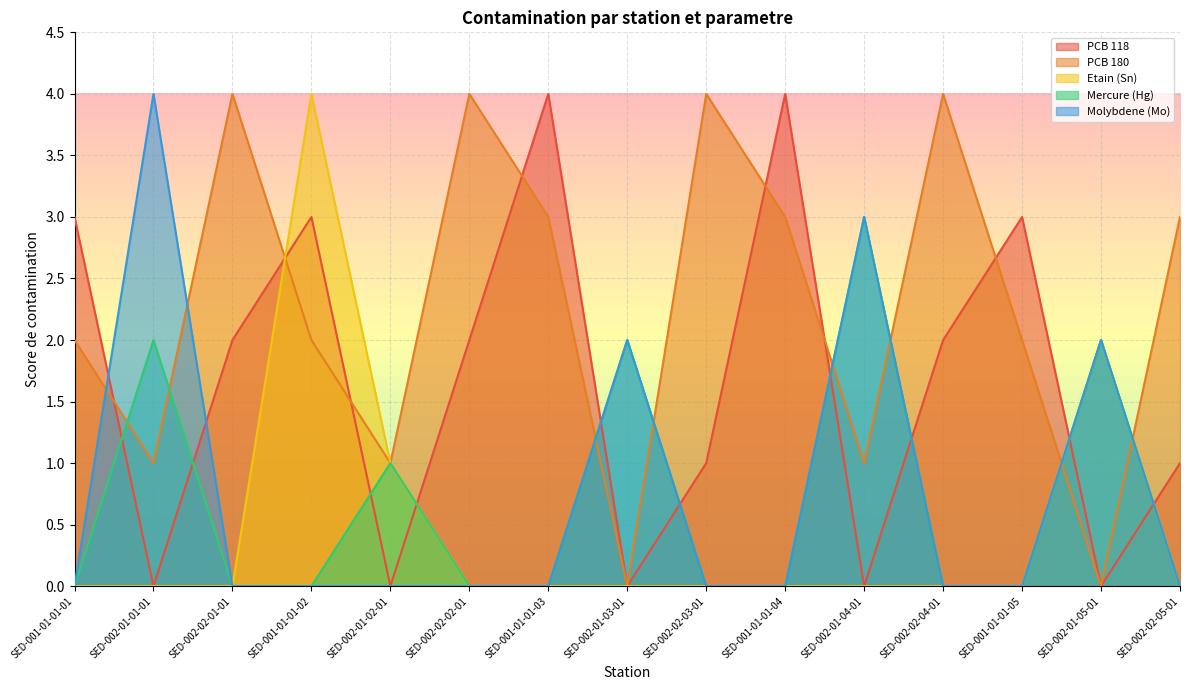

What is the difference between the second highest and second lowest values in the Etain (Sn) series?

2